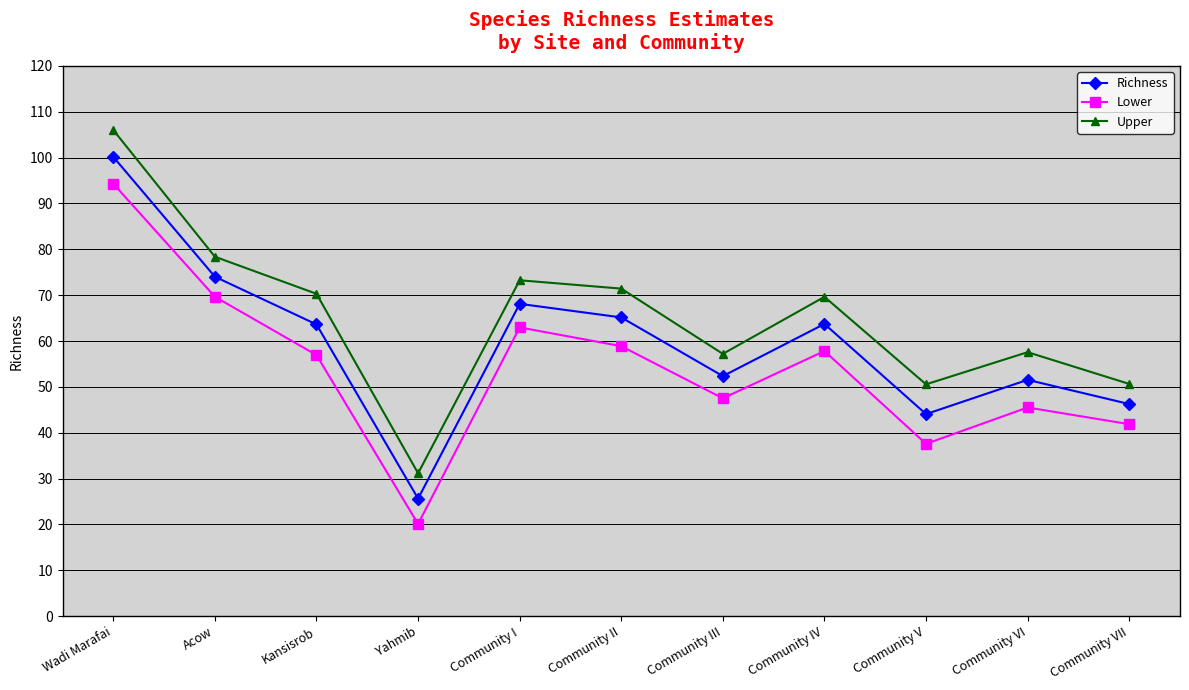

True or false: Upper and Lower cross at least once.

False